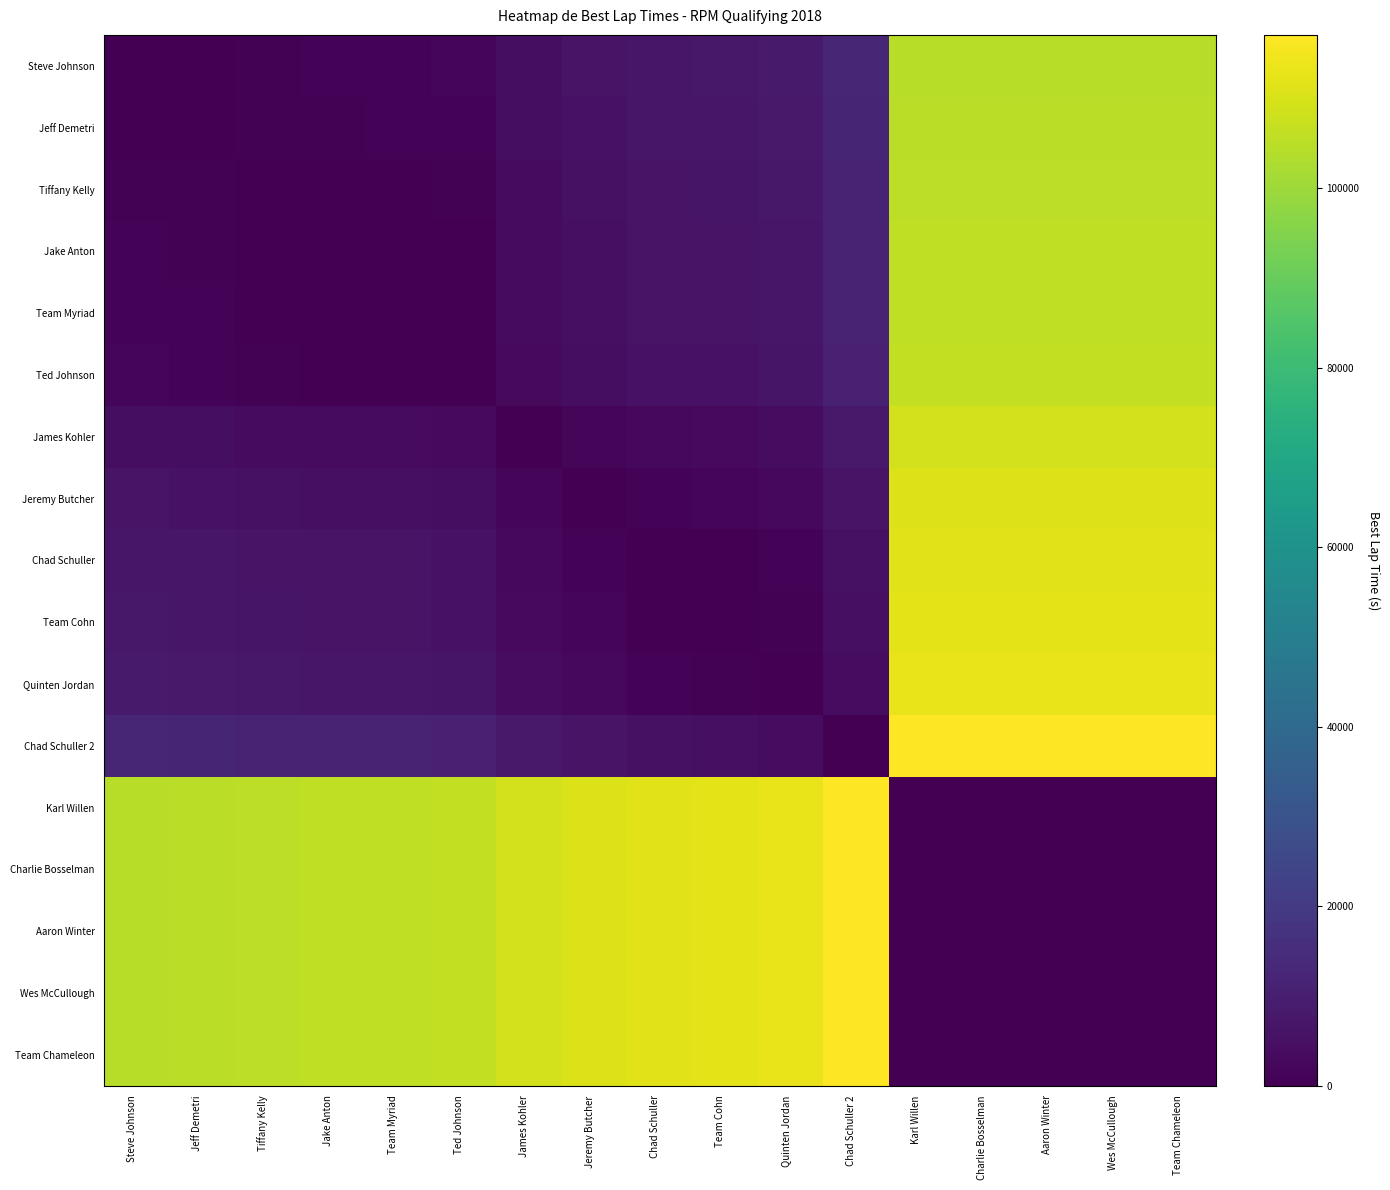

Where does the Team Cohn series first go above 6298?

Steve Johnson